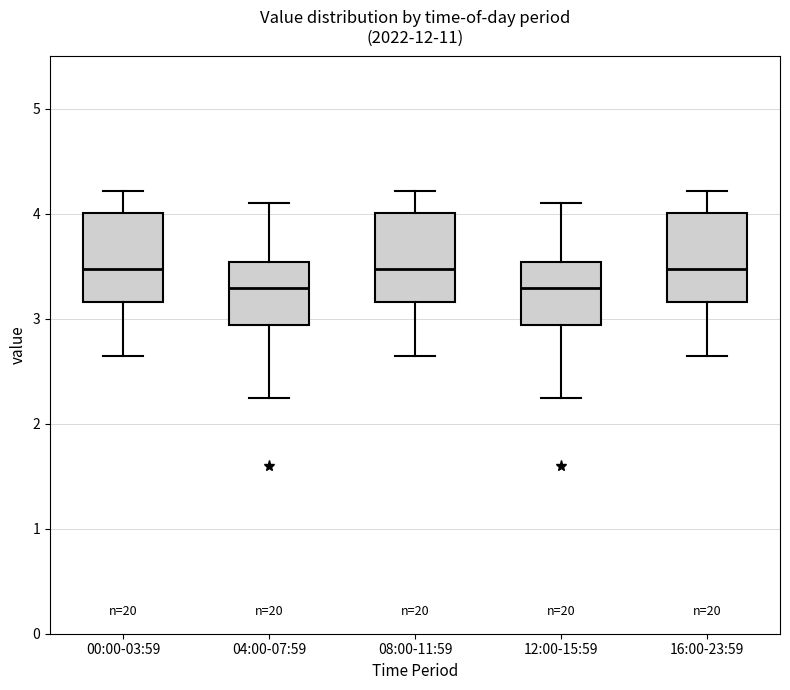

Reading left to right, read every box against the y-axis: the position of its median line, the range the box covers, and the ends of its whiskers. The values are not printed on the chart, so give them approximately, as read against the axis.

00:00-03:59: median 3.5, box 3.2 to 4.0, whiskers 2.7 to 4.2
04:00-07:59: median 3.3, box 2.9 to 3.5, whiskers 2.3 to 4.1
08:00-11:59: median 3.5, box 3.2 to 4.0, whiskers 2.7 to 4.2
12:00-15:59: median 3.3, box 2.9 to 3.5, whiskers 2.3 to 4.1
16:00-23:59: median 3.5, box 3.2 to 4.0, whiskers 2.7 to 4.2